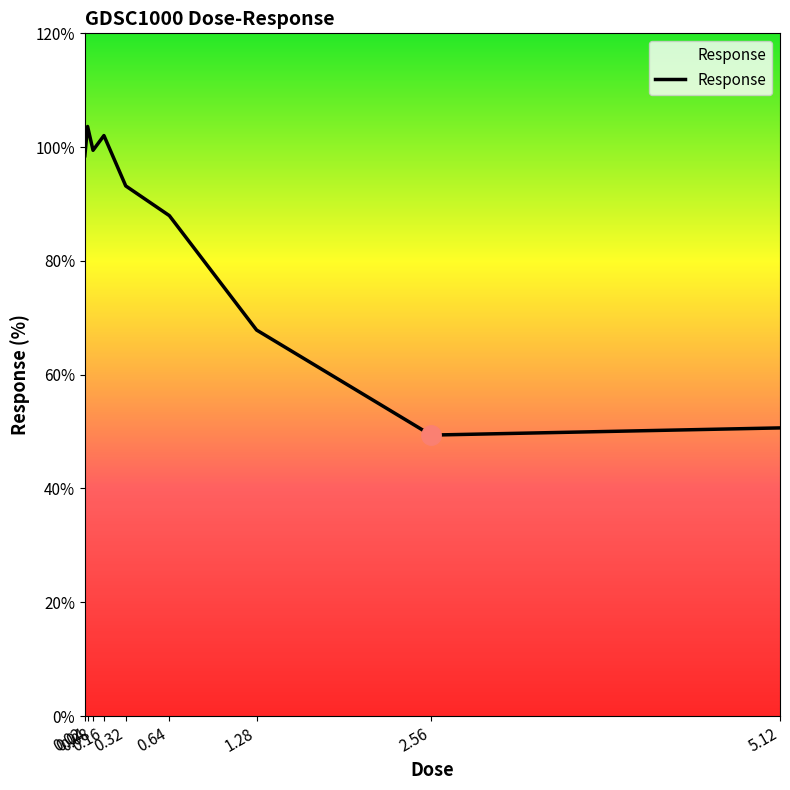

Where does the data first go above 93?

0.02